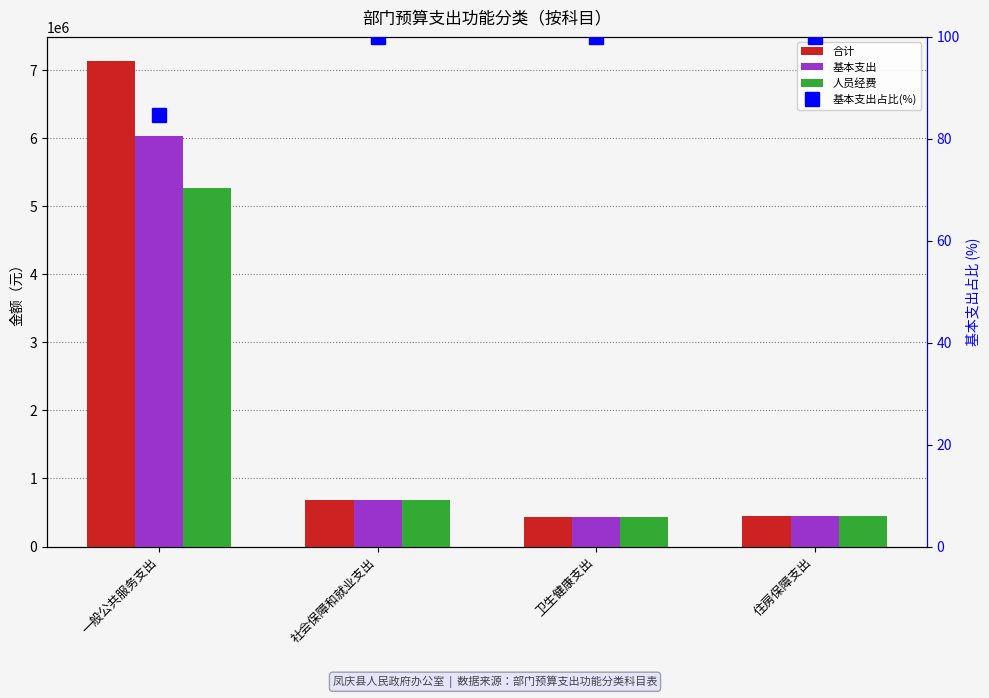

What is the sum of the 基本支出占比(%) values at 一般公共服务支出 and 社会保障和就业支出?

184.6